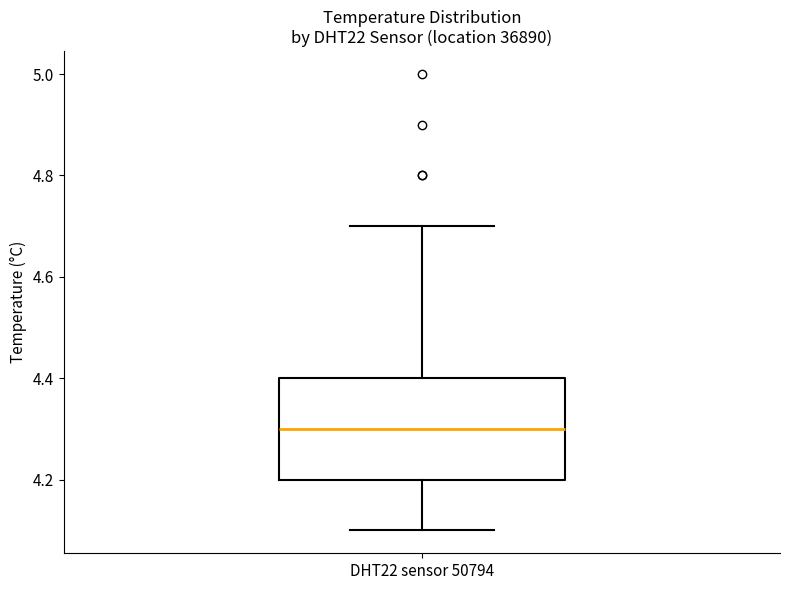

Read this box plot against the y-axis: the position of the median line, the range covered by the box, and the ends of both whiskers. The values are not printed on the chart, so give them approximately, as read against the axis.

median 4.3, box 4.2 to 4.4, whiskers 4.1 to 4.7